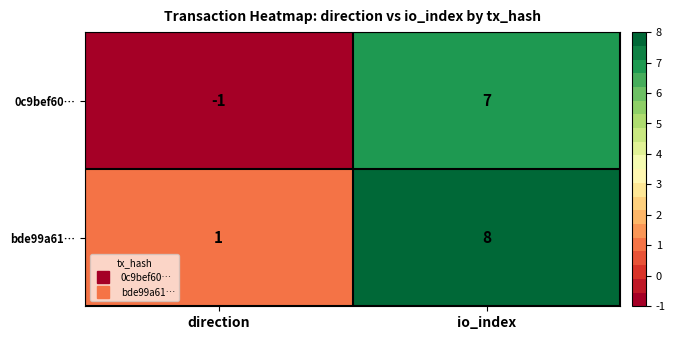

What is the difference between the bde99a61… values at direction and io_index?

7